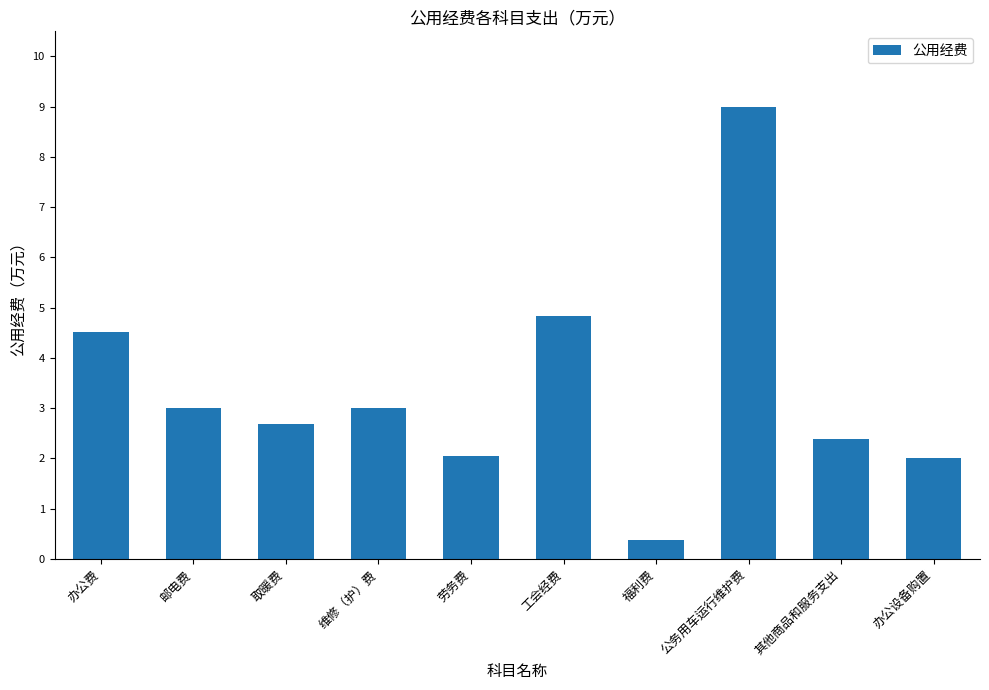

The value at 办公设备购置 is 2.0. True or false?

True